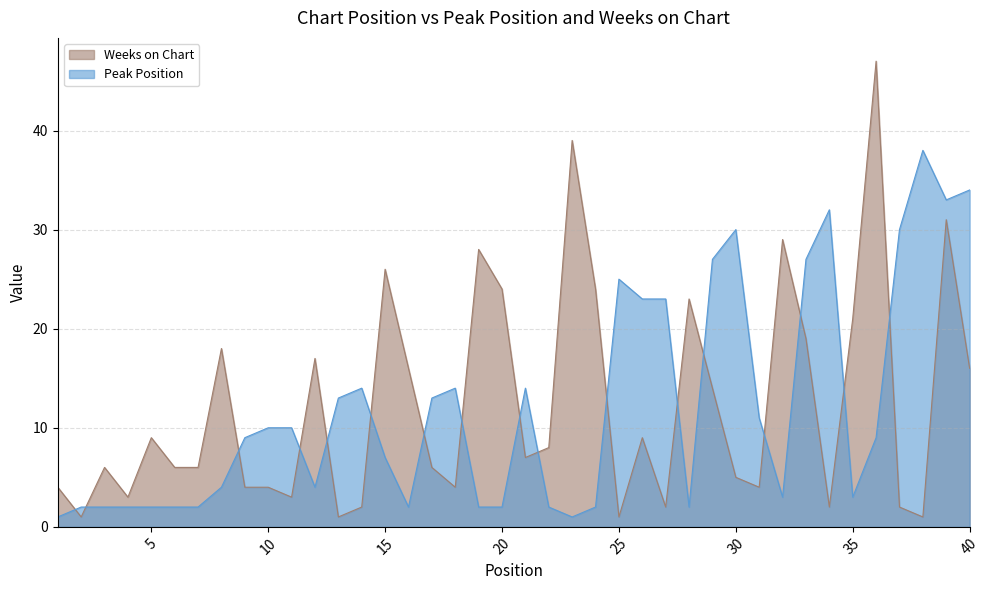

In Weeks on Chart, how many points are lower than both neighbors (excluding endpoints)?

11